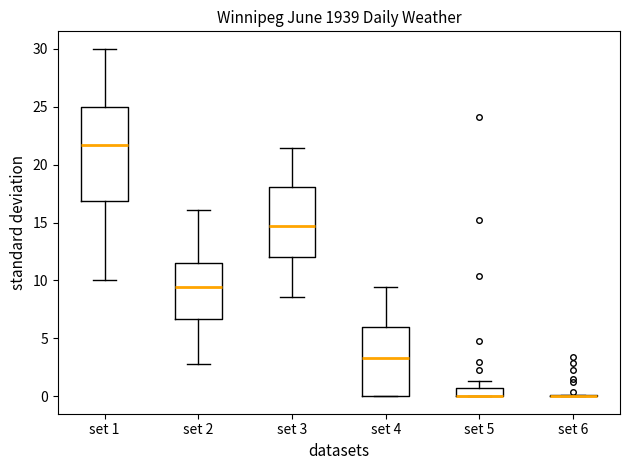

Which box is the tallest, from its lower edge to its upper edge?

set 1